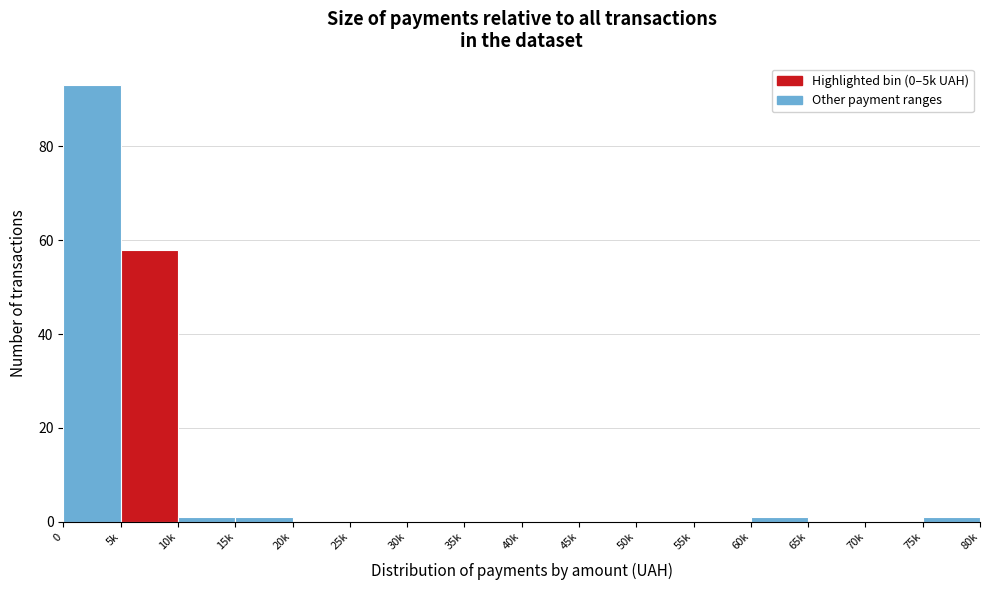

Reading right to left, extract all data points from this chart.

75k=1	70k=0	65k=0	60k=1	55k=0	50k=0	45k=0	40k=0	35k=0	30k=0	25k=0	20k=0	15k=1	10k=1	5k=58	0=93